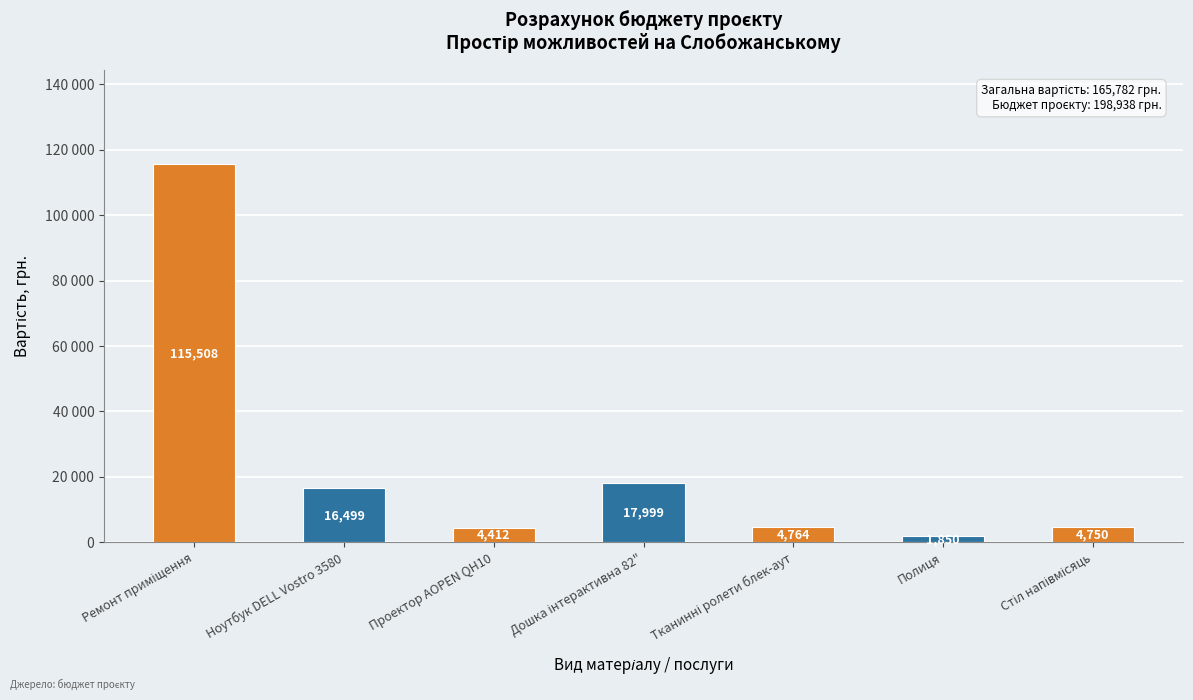

Are the bars horizontal?

No